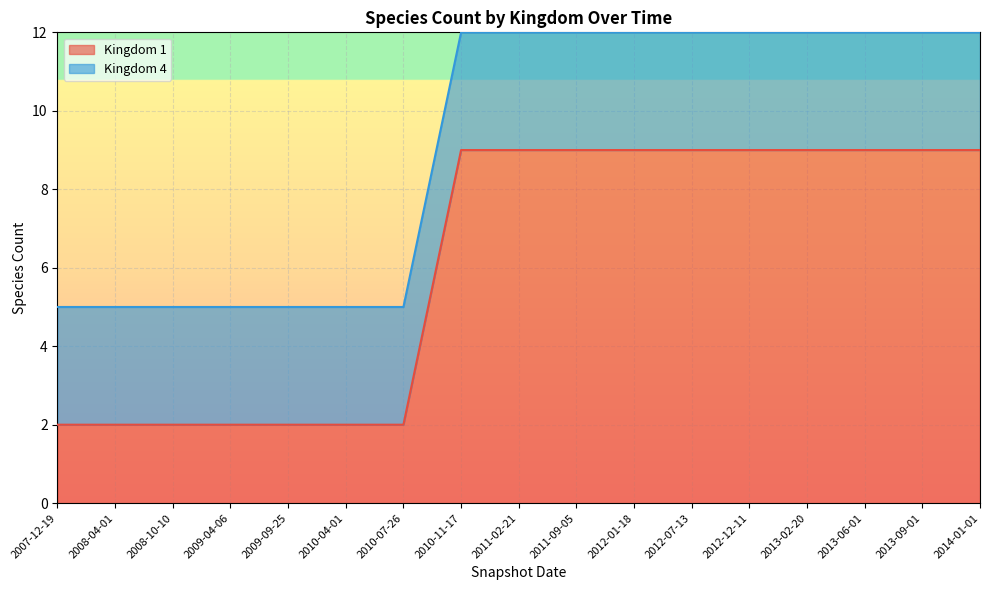

Is it true that the value at 2009-04-06 is 3?

False